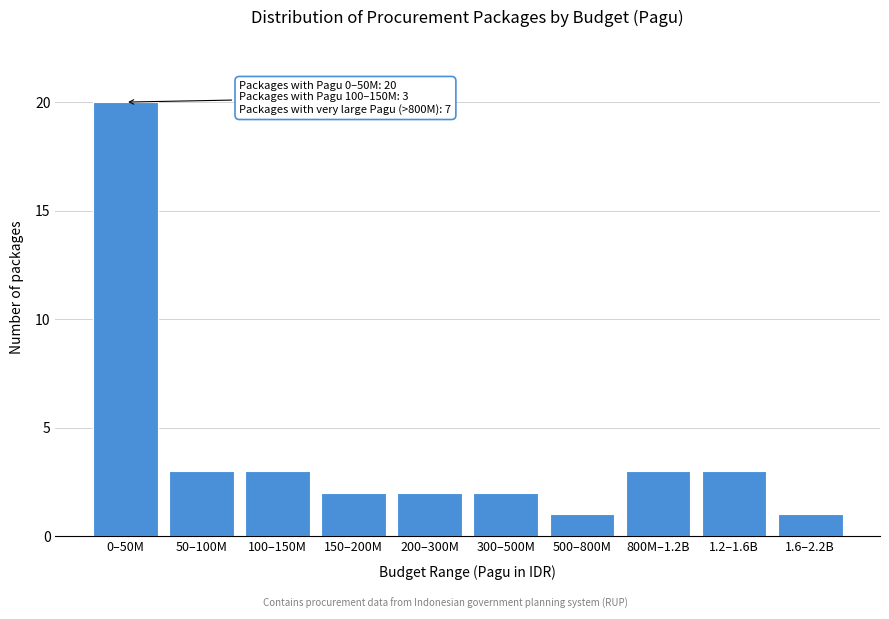

Reading left to right, what are all the values shown in this chart?

0–50M=20	50–100M=3	100–150M=3	150–200M=2	200–300M=2	300–500M=2	500–800M=1	800M–1.2B=3	1.2–1.6B=3	1.6–2.2B=1